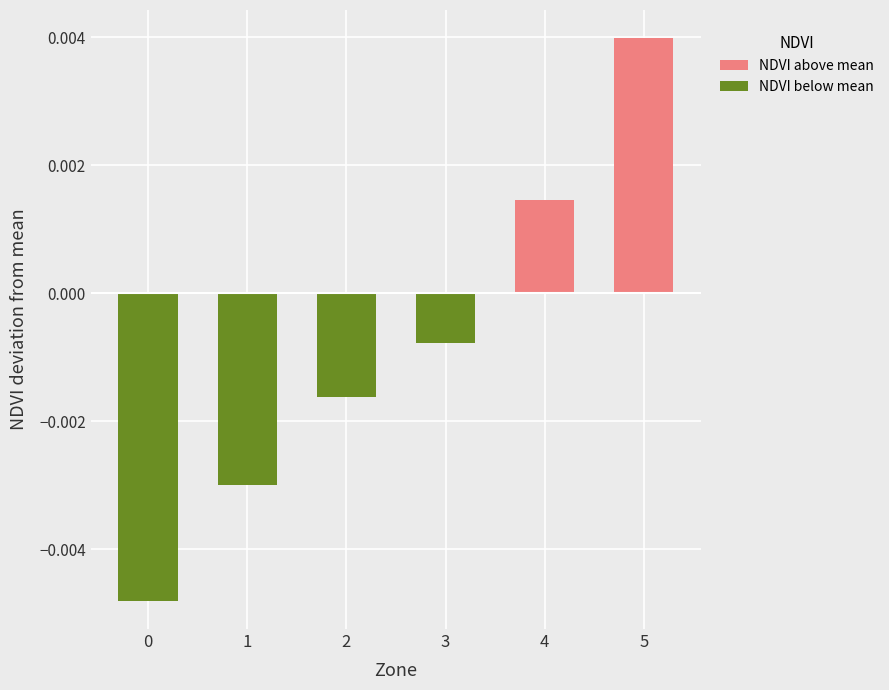

How many groups of bars are there?

6